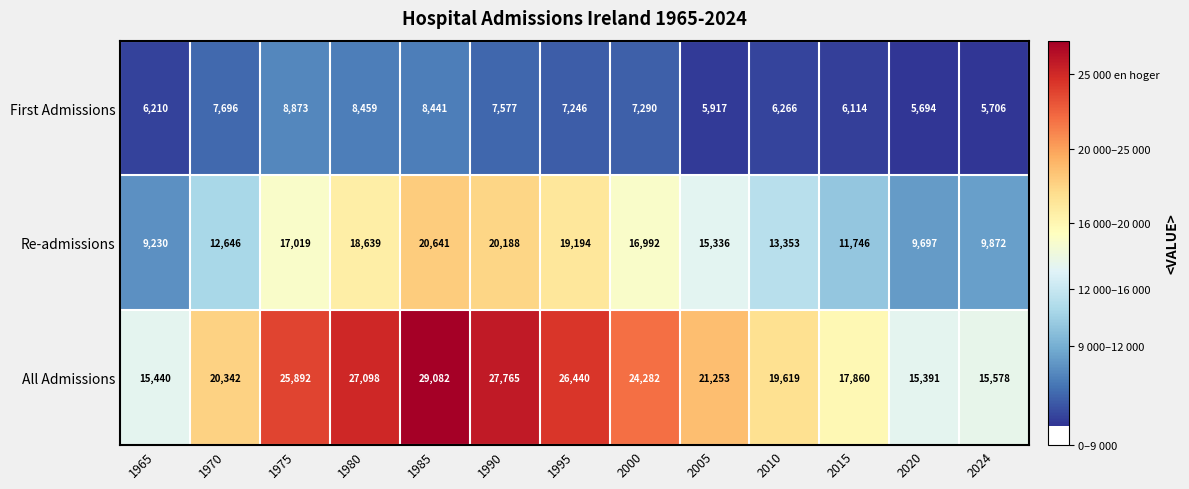

The value of First Admissions at 2010 is 1917. True or false?

False